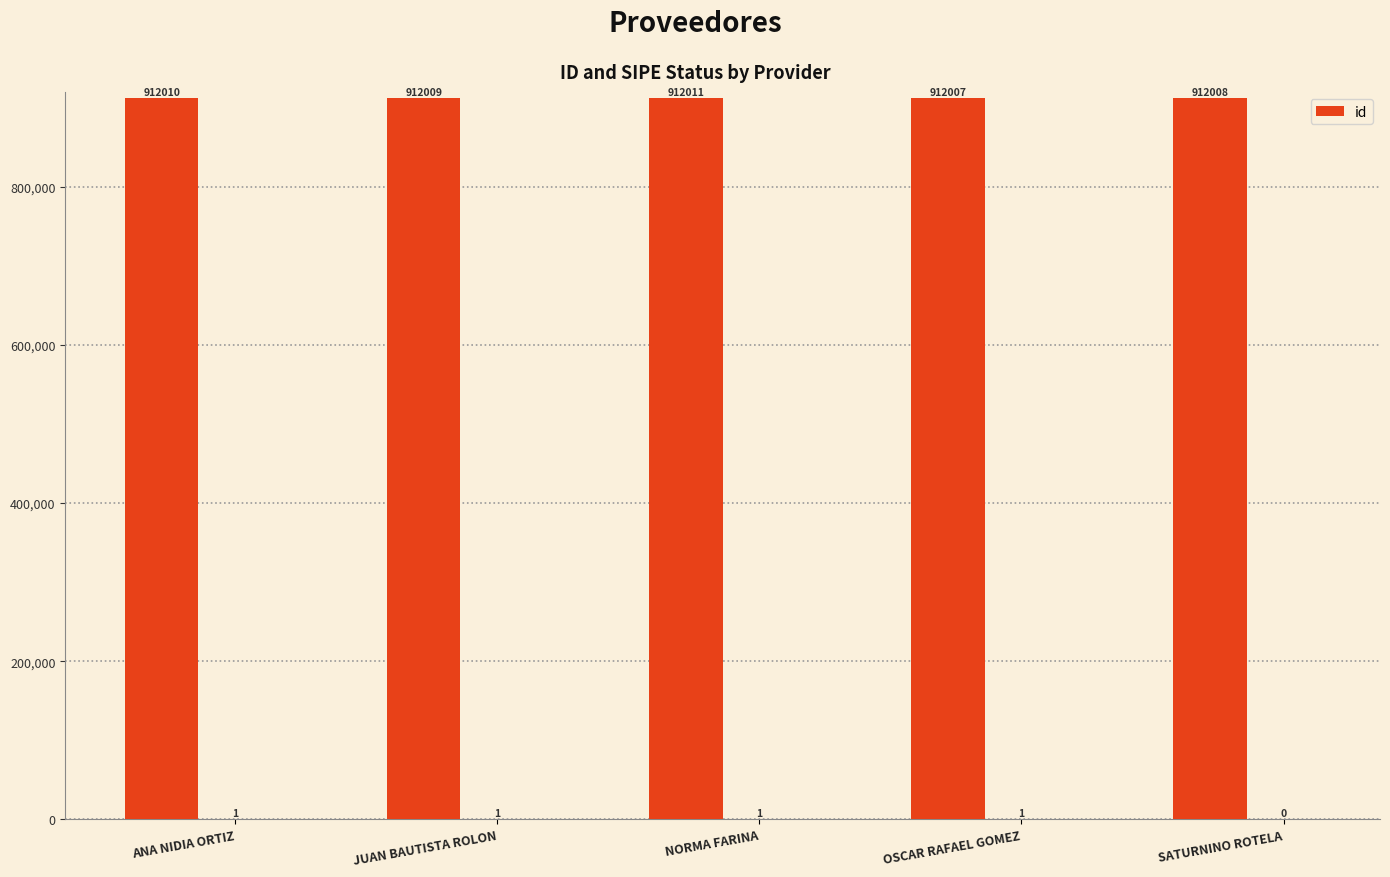

Are the bars horizontal?

No